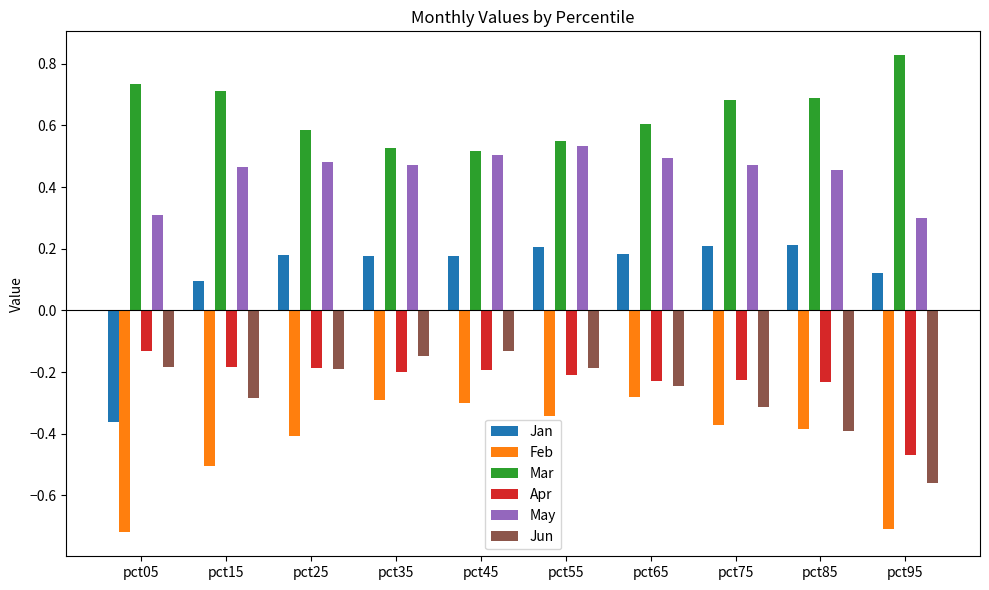

Where is Jan nearest to the value 0?

pct15